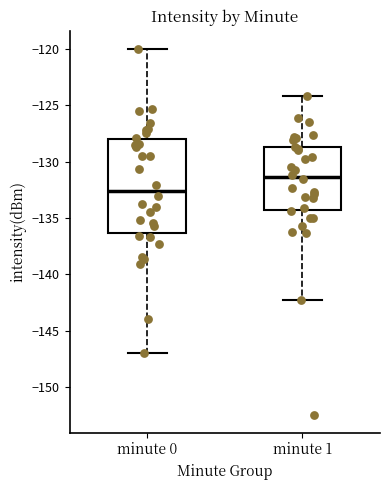

Reading left to right, transcribe this box plot: for each box, give where its median line is, the range the box spans, and where its two whiskers end, as read against the y-axis. The values are not printed on the chart, so give them approximately, as read against the axis.

minute 0: median -132.5, box -136.5 to -128.0, whiskers -147.0 to -120.0
minute 1: median -131.5, box -134.5 to -128.5, whiskers -142.5 to -124.0